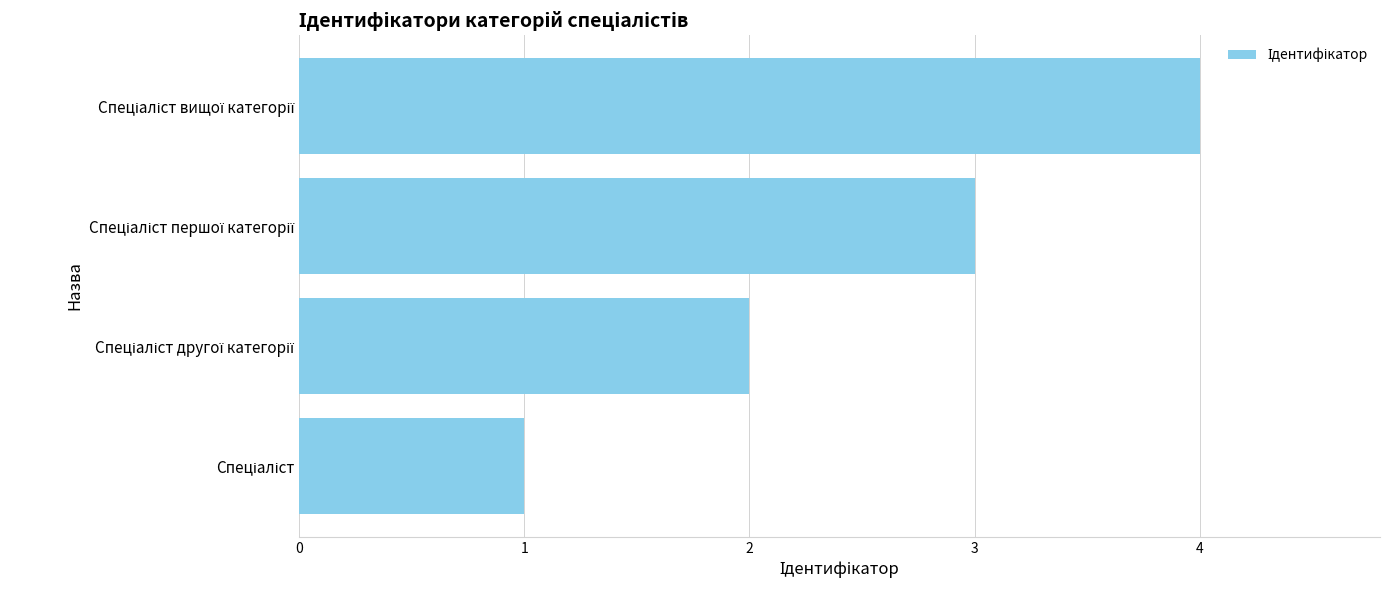

What is the greatest value displayed?

4